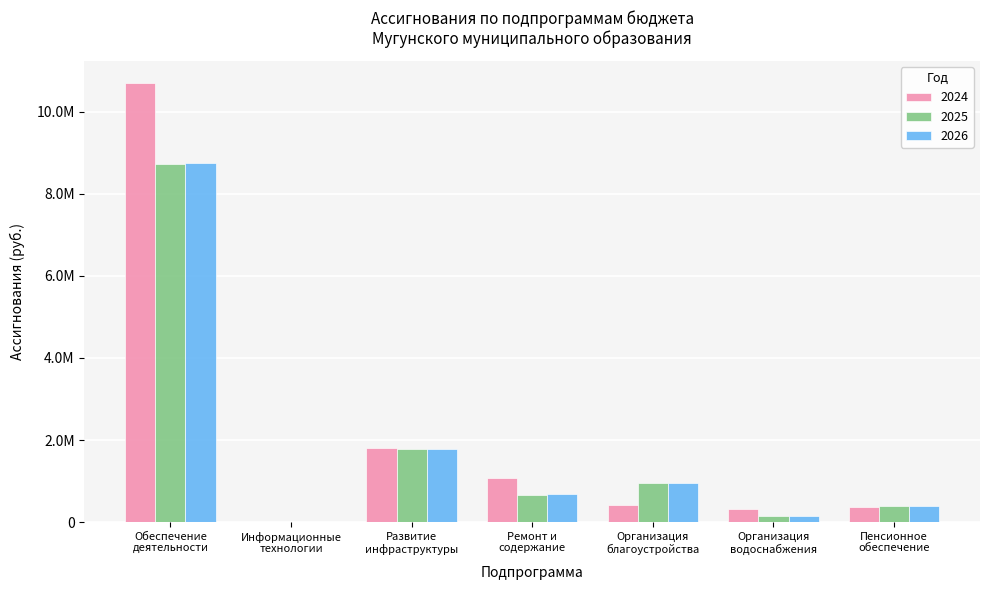

What is the label of the 6th bar from the left?

Организация
водоснабжения